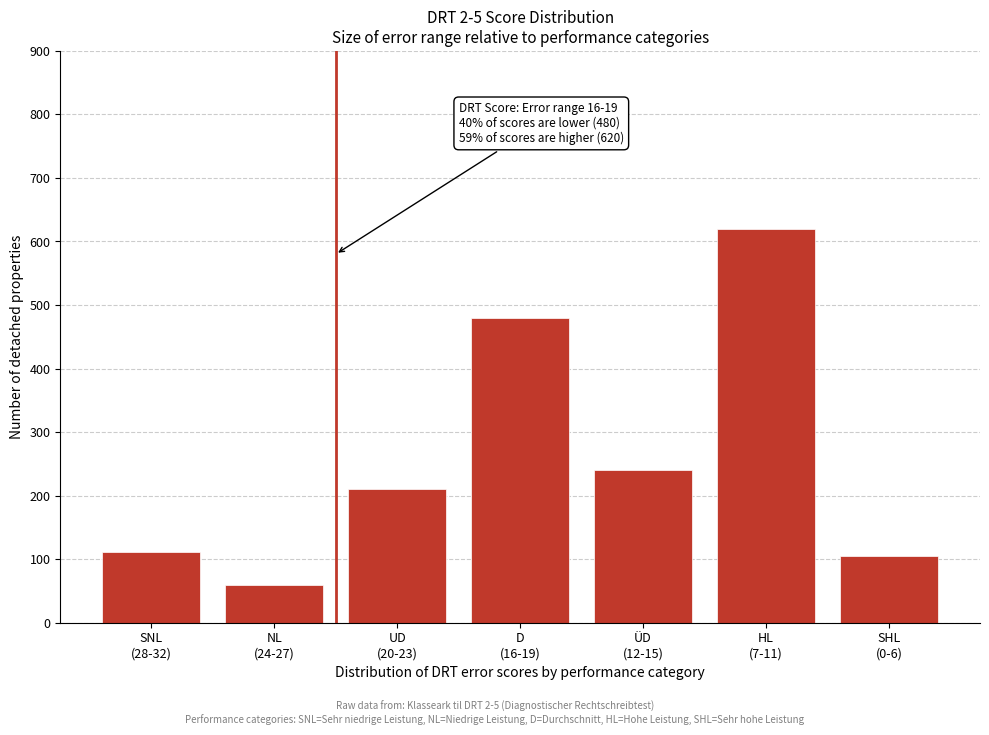

Reading left to right, extract all data points from this chart.

112	60	210	480	240	620	105